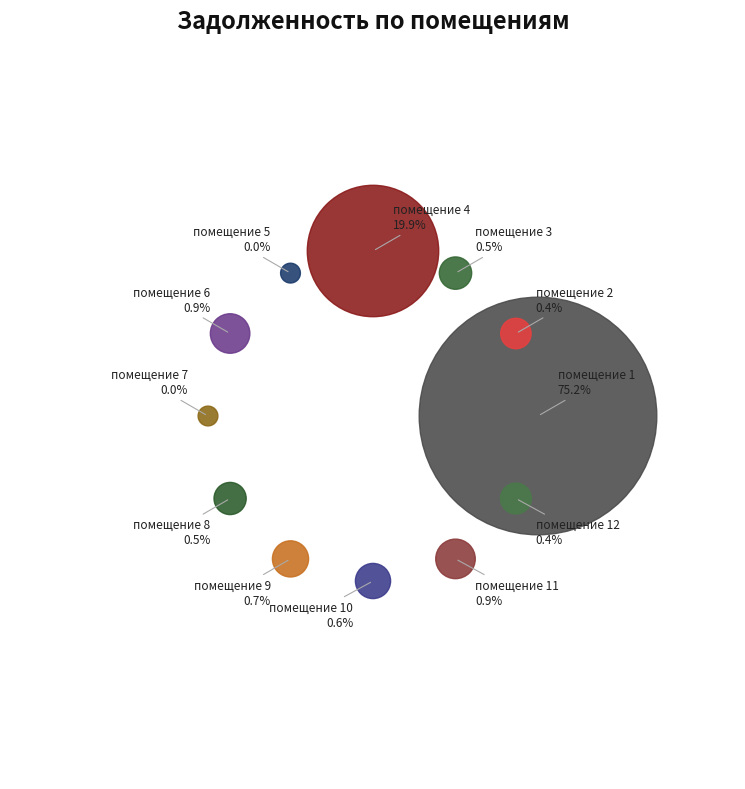

Is it true that помещение 5 is 0% of the pie?

True